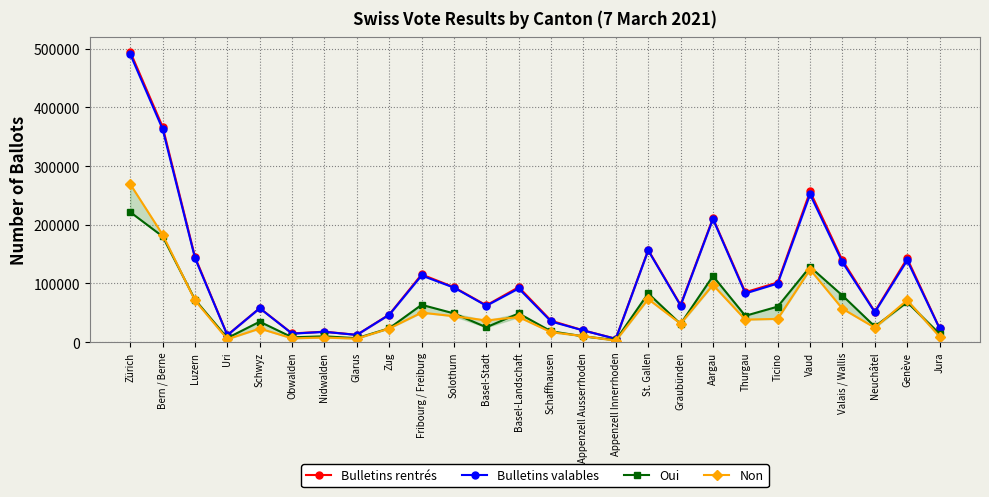

Rank the series at Fribourg / Freiburg from highest to lowest value.

Bulletins rentrés, Bulletins valables, Oui, Non